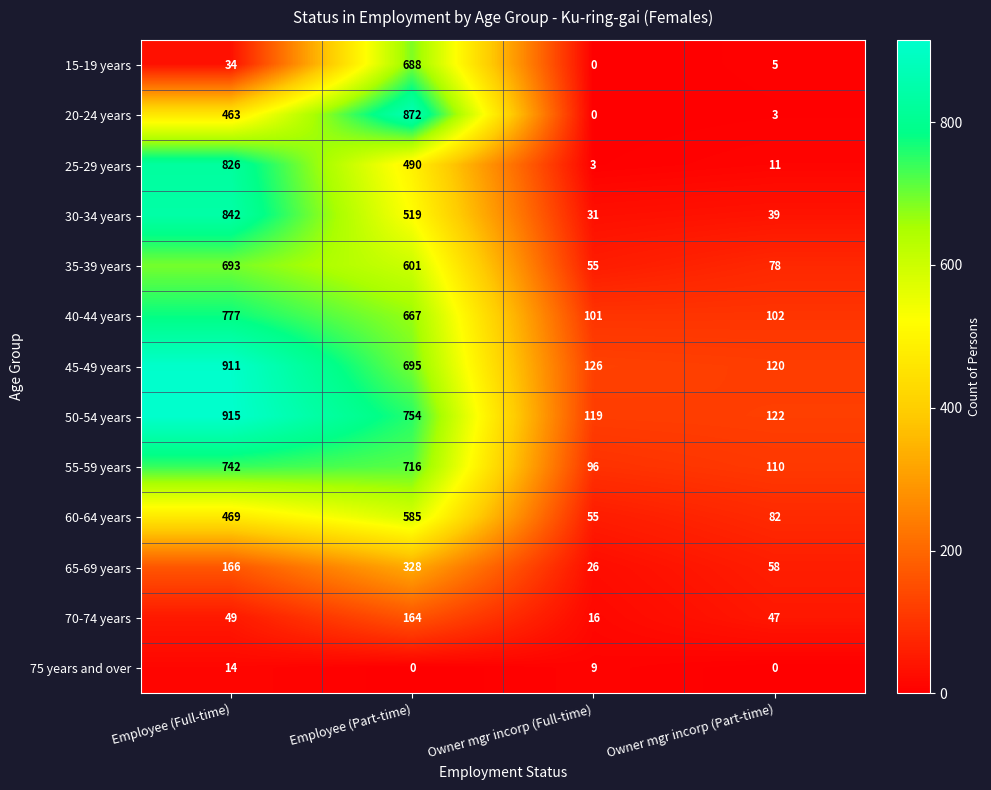

Which series has the widest spread of values?

20-24 years